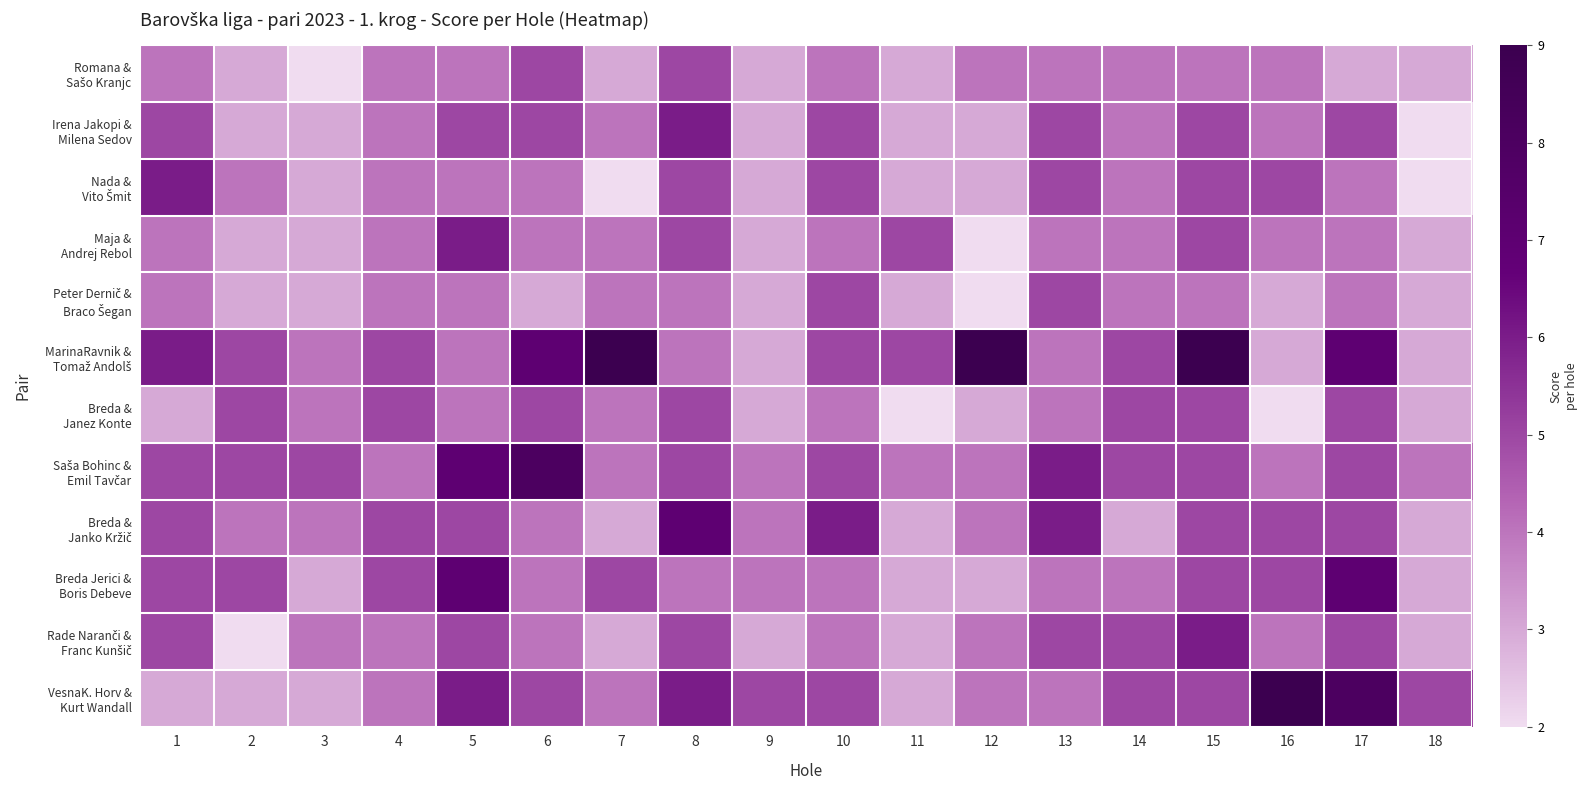

Which series changed the most between 7 and 14?

MarinaRavnik & Tomaž Andolš